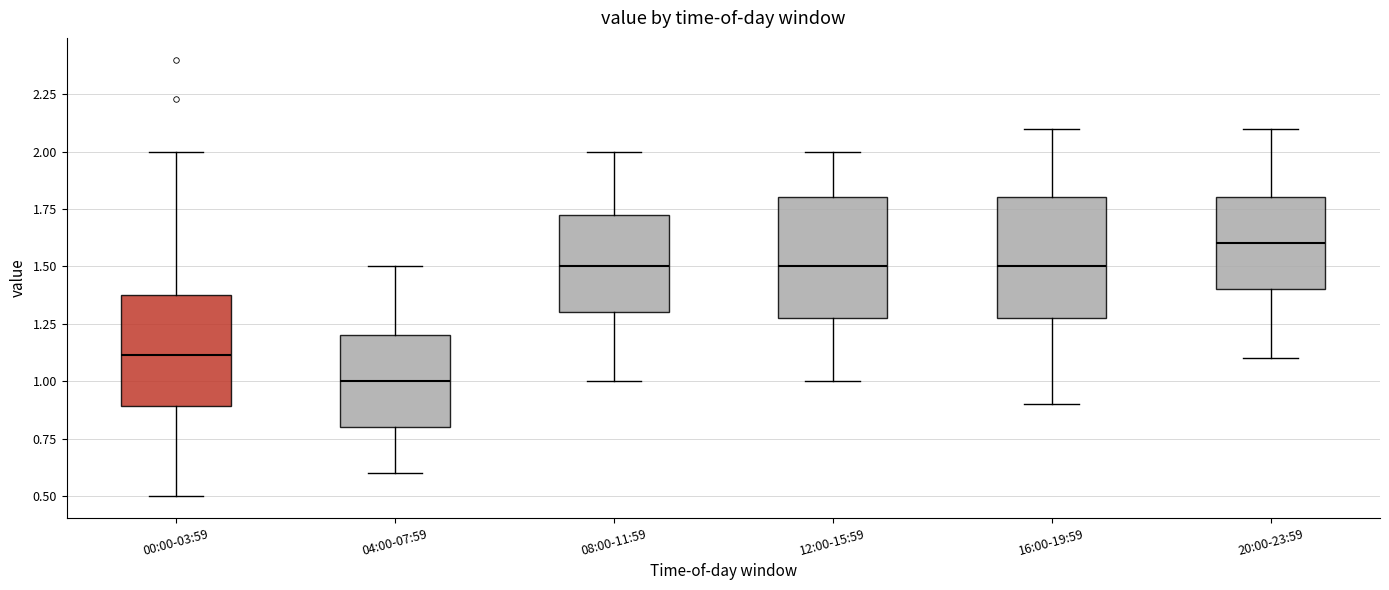

Which box has the lowest median line?

04:00-07:59